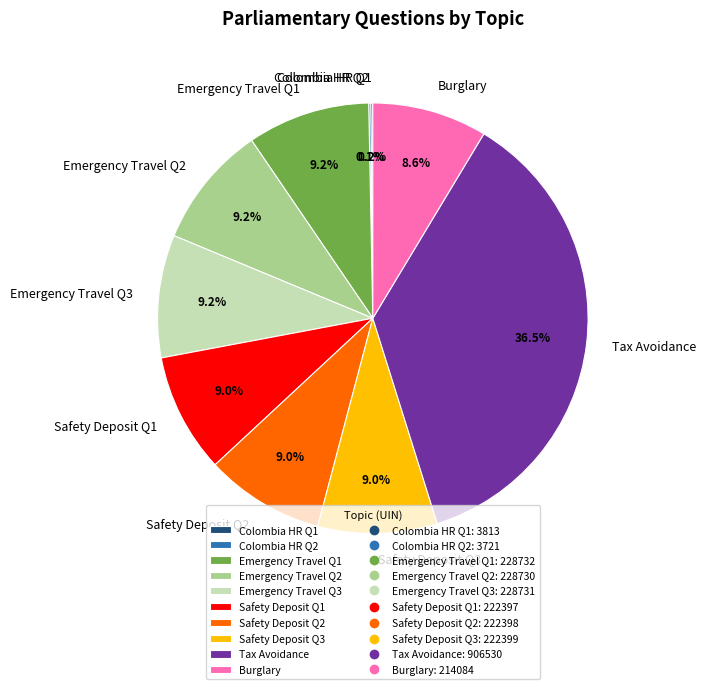

Do Burglary and Safety Deposit Q3 together represent more than half of the pie?

No